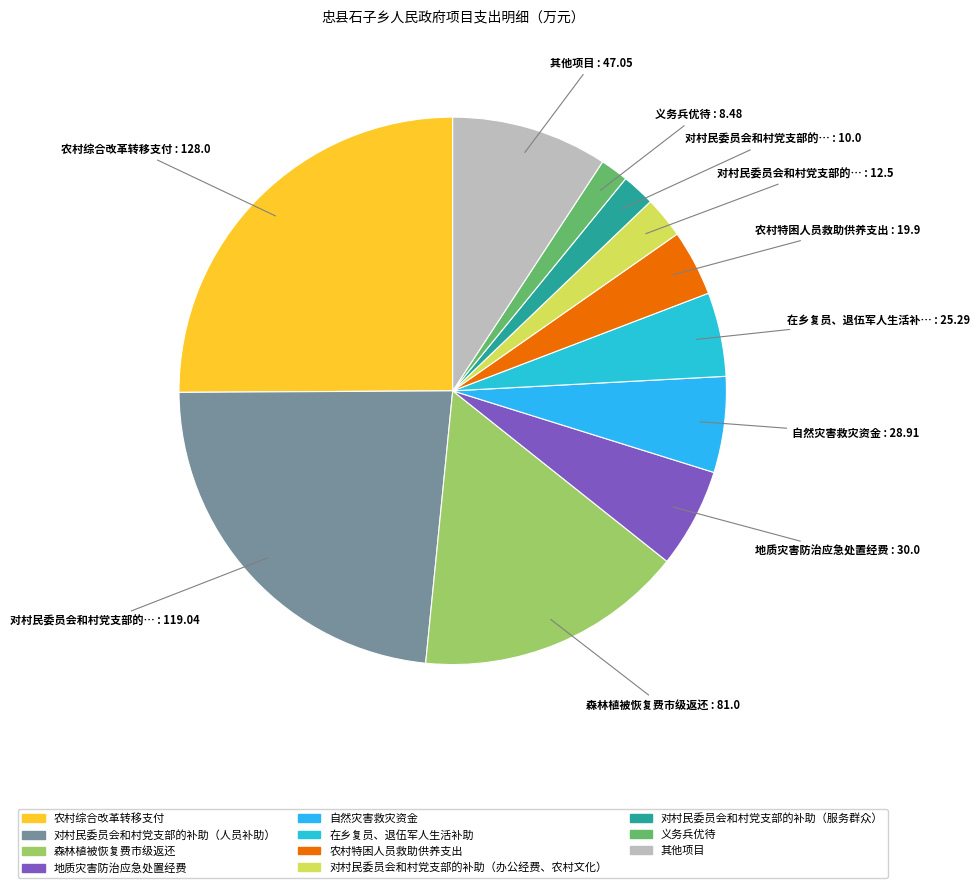

Count the number of slices in the pie.

11